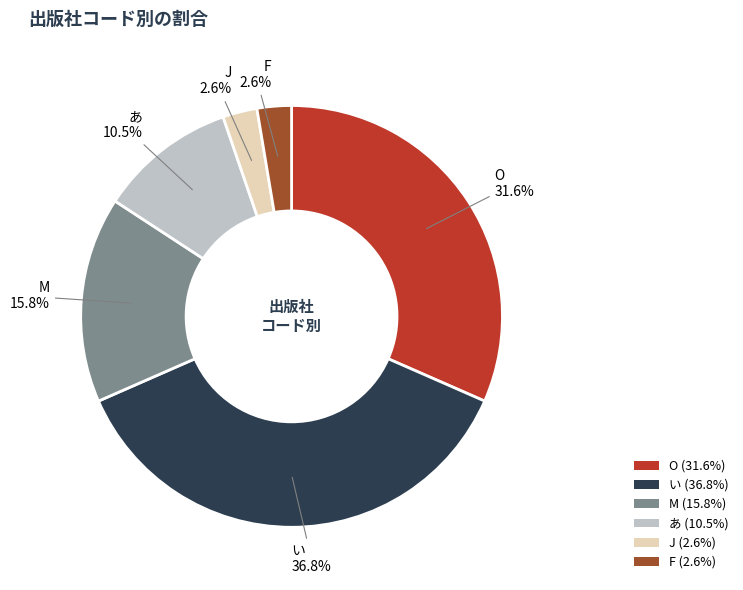

Between M and い, which is larger?

い